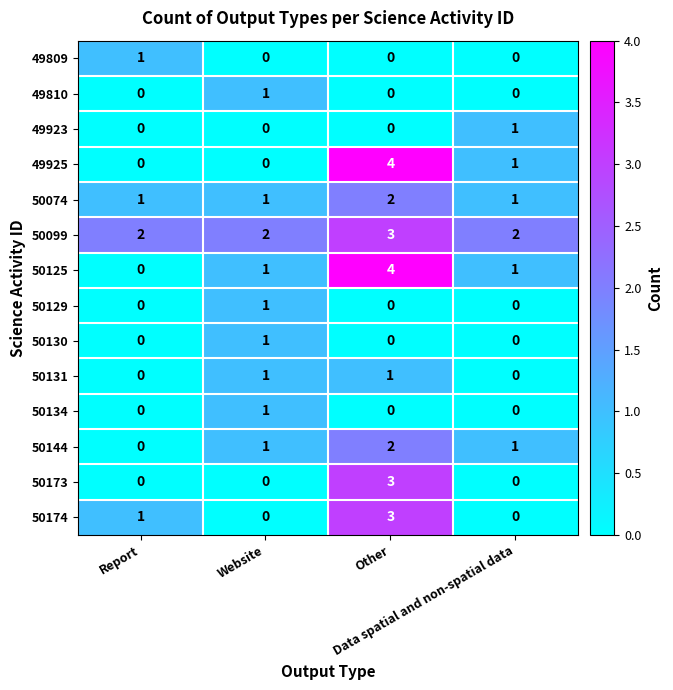

What is the maximum value shown in the chart?

4